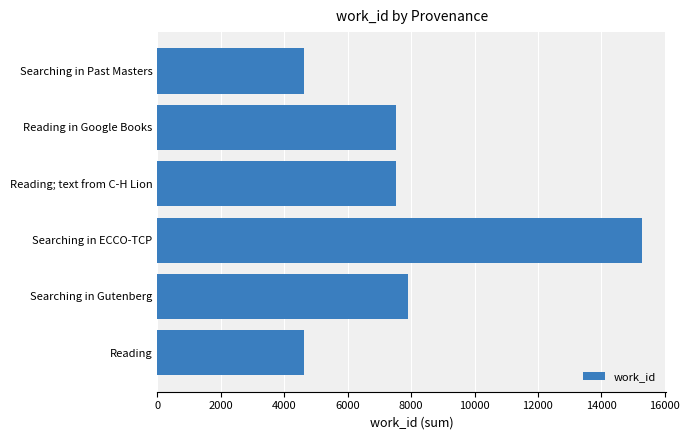

The chart shows a value of 7508 at Reading in Google Books. True or false?

True